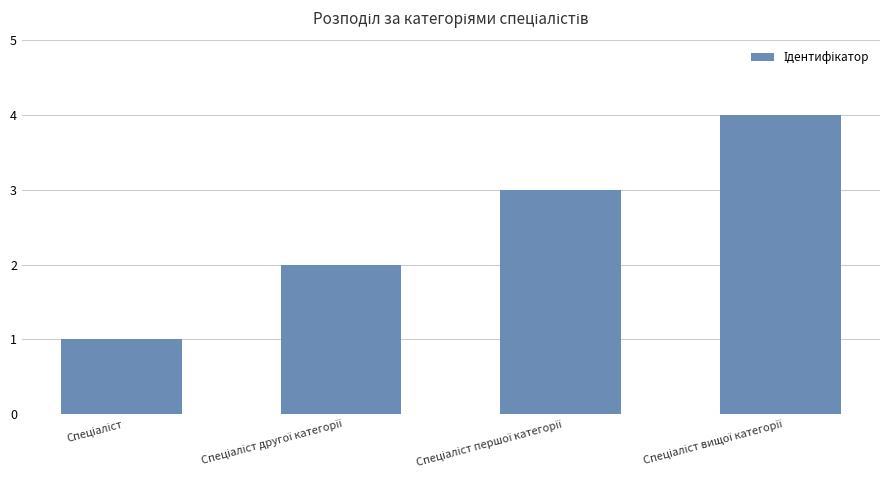

What is the sum of all values?

10